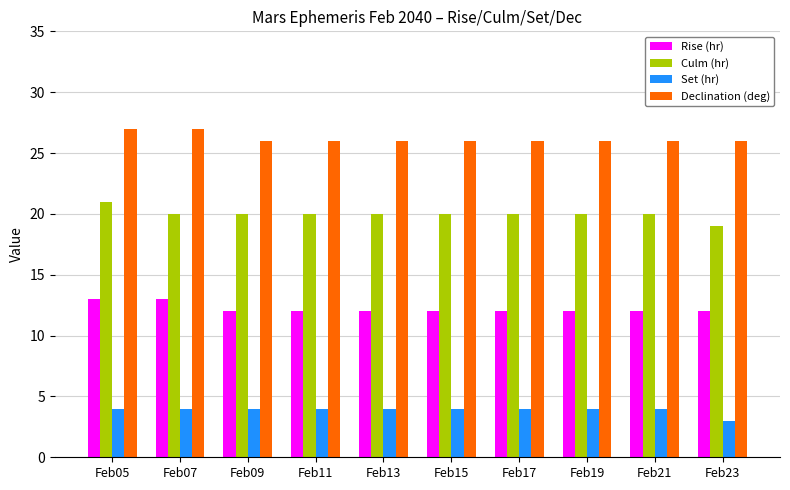

What are all the series names shown in the legend?

Rise (hr), Culm (hr), Set (hr), Declination (deg)